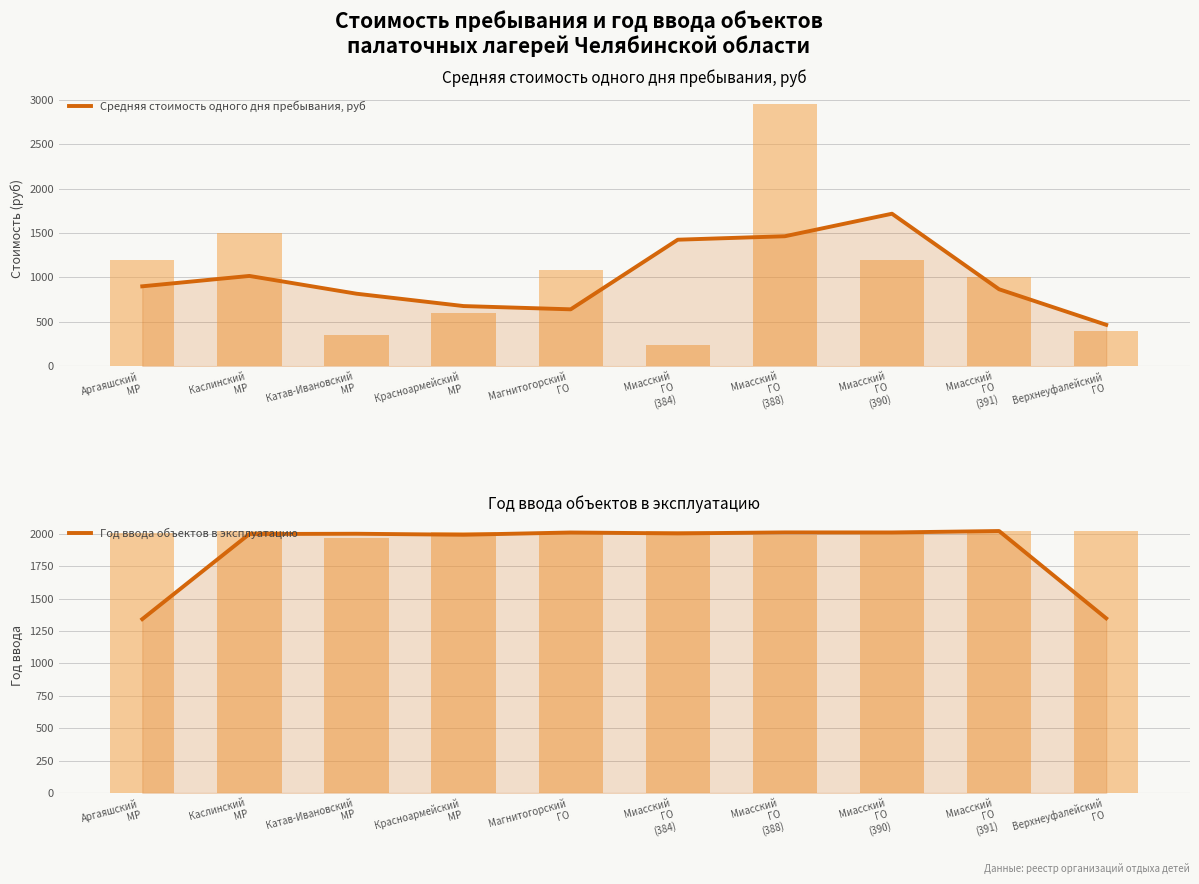

Reading right to left, transcribe all the data shown in this chart.

Средняя стоимость одного дня пребывания, руб: Верхнеуфалейский
ГО=466.7	Миасский
ГО
(391)=866.7	Миасский
ГО
(390)=1716.7	Миасский
ГО
(388)=1463.3	Миасский
ГО
(384)=1424.3	Магнитогорский
ГО=641.0	Красноармейский
МР=677.7	Катав-Ивановский
МР=816.7	Каслинский
МР=1016.7	Аргаяшский
МР=900.0
Год ввода объектов в эксплуатацию: Верхнеуфалейский
ГО=1348.0	Миасский
ГО
(391)=2021.3	Миасский
ГО
(390)=2010.3	Миасский
ГО
(388)=2010.7	Миасский
ГО
(384)=2003.0	Магнитогорский
ГО=2010.0	Красноармейский
МР=1992.7	Катав-Ивановский
МР=2000.3	Каслинский
МР=1998.3	Аргаяшский
МР=1341.7